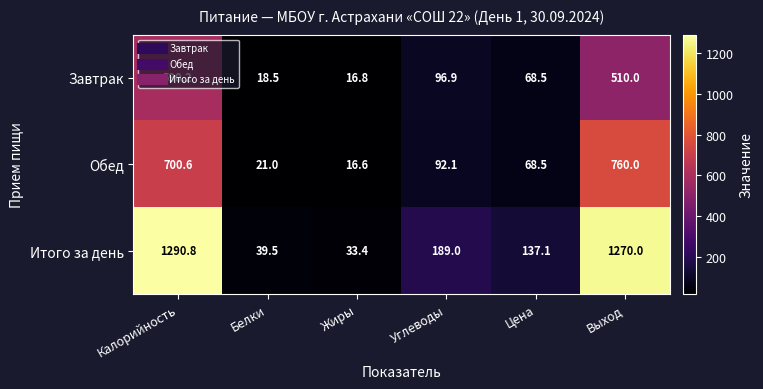

What is the difference between the second highest and minimum values in the Итого за день series?

1236.6